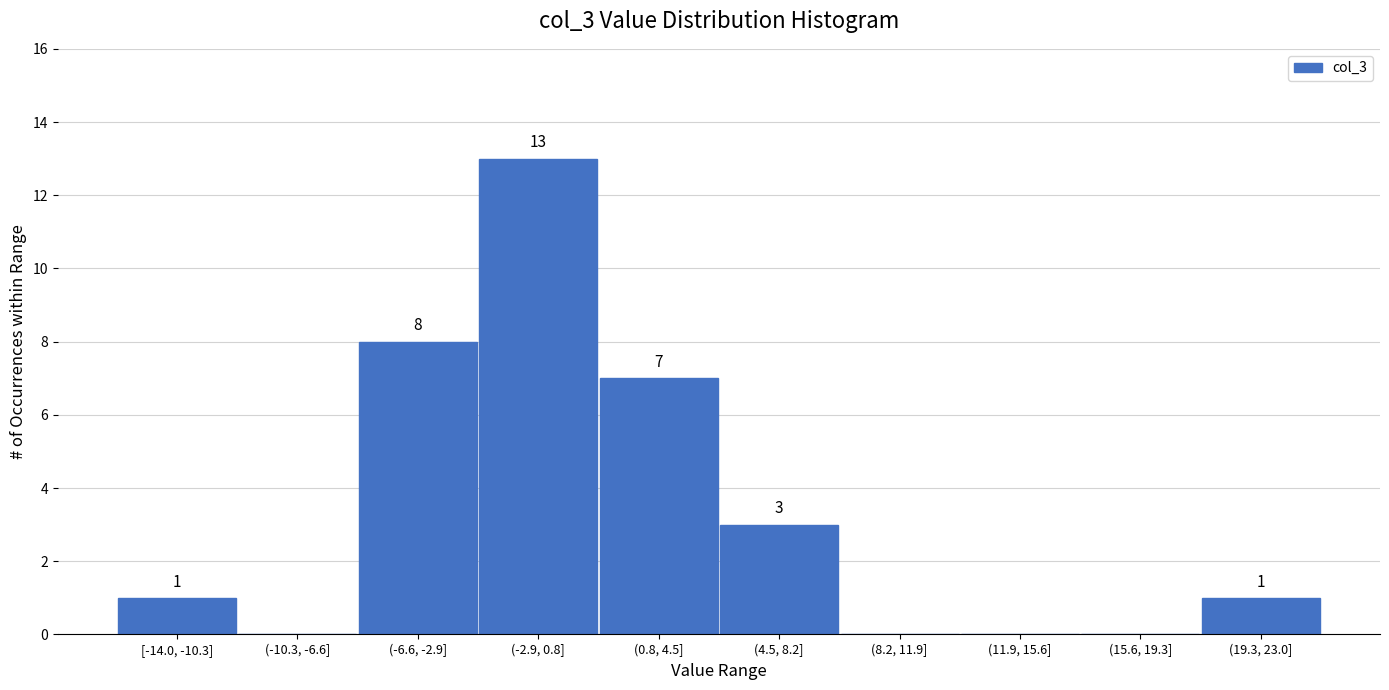

Reading left to right, extract all data points from this chart.

[-14.0, -10.3]=1	(-10.3, -6.6]=0	(-6.6, -2.9]=8	(-2.9, 0.8]=13	(0.8, 4.5]=7	(4.5, 8.2]=3	(8.2, 11.9]=0	(11.9, 15.6]=0	(15.6, 19.3]=0	(19.3, 23.0]=1